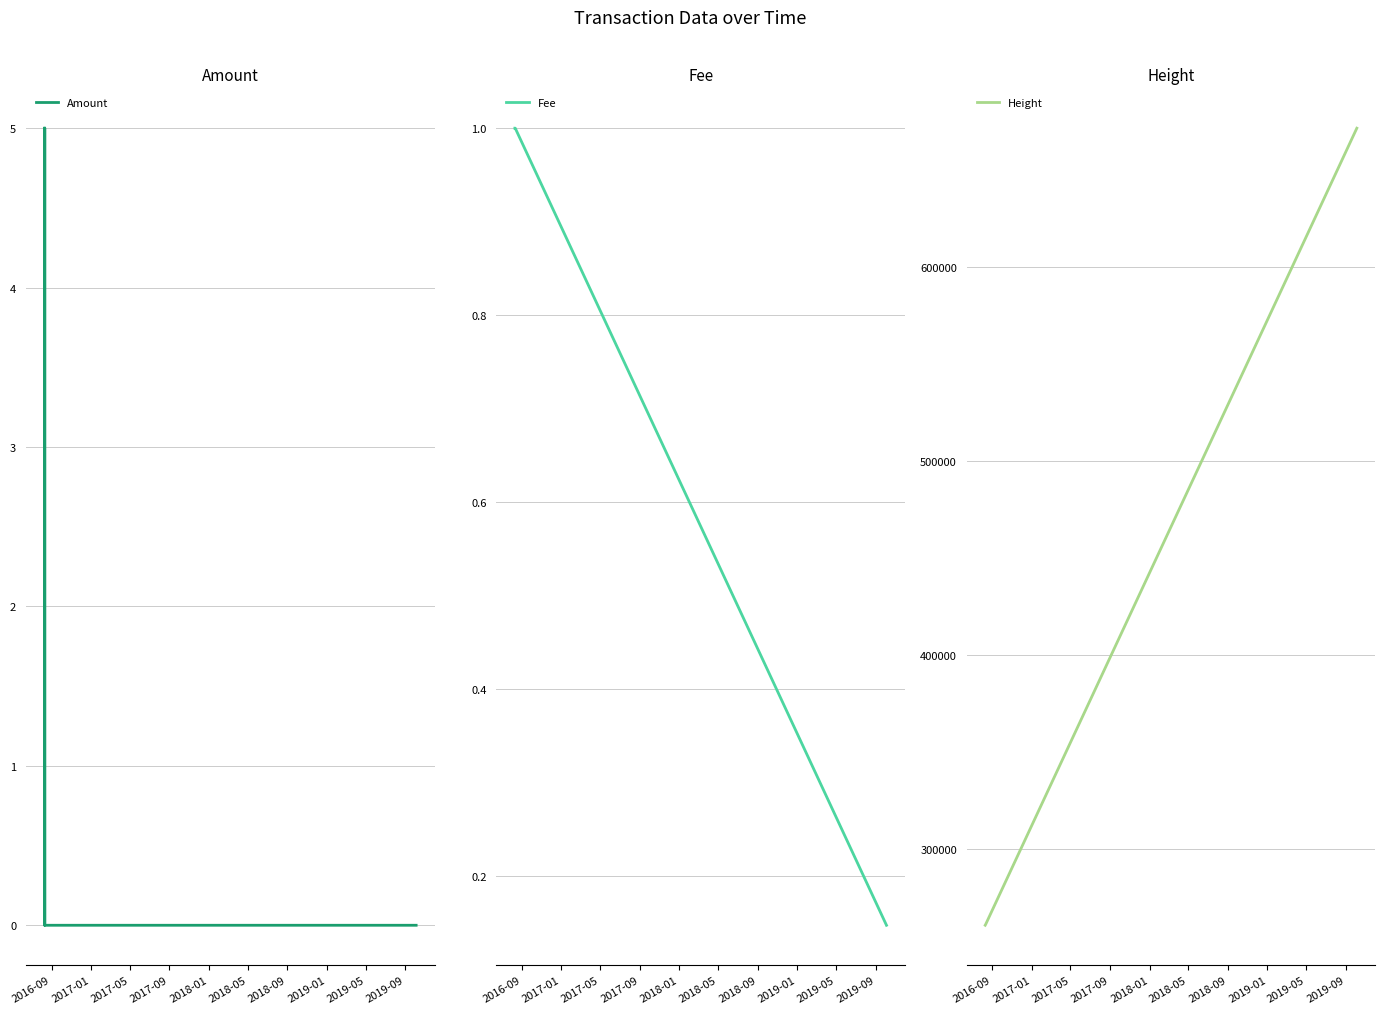

What is the highest value of the Height series?

671802